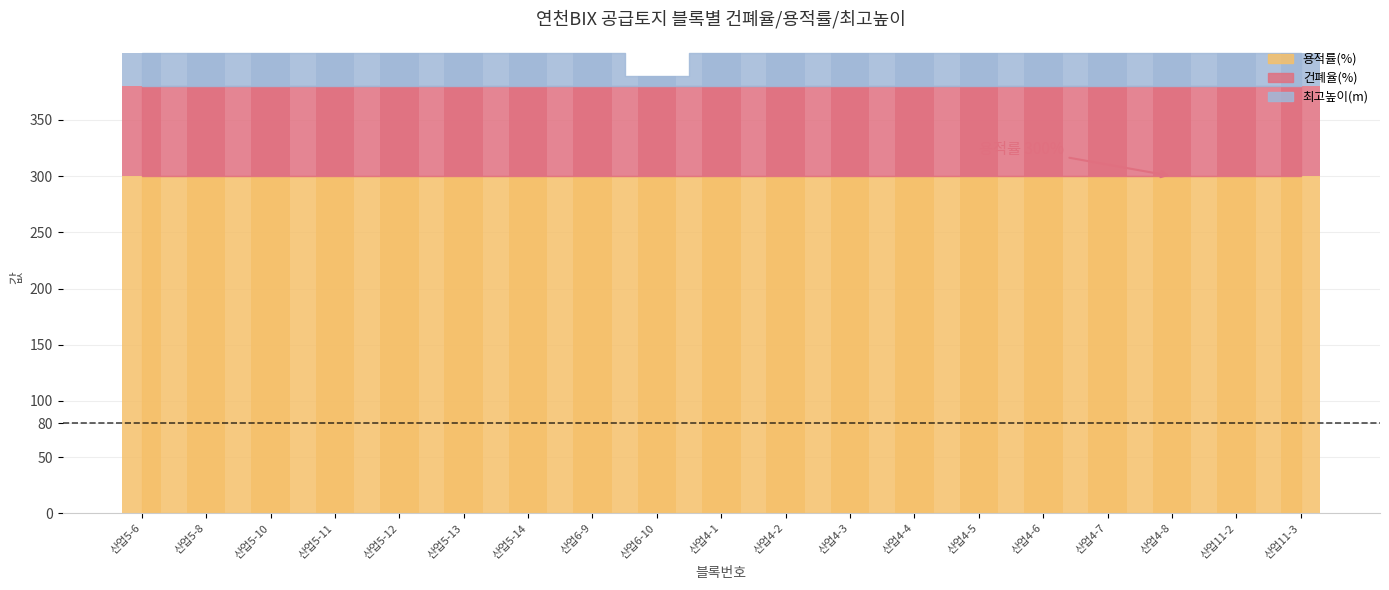

Reading left to right, list all the values displayed in this chart.

최고높이(m): 산업5-6=30	산업5-8=30	산업5-10=30	산업5-11=30	산업5-12=30	산업5-13=30	산업5-14=30	산업6-9=30	산업6-10=9	산업4-1=30	산업4-2=30	산업4-3=30	산업4-4=30	산업4-5=30	산업4-6=30	산업4-7=30	산업4-8=30	산업11-2=30	산업11-3=30
건폐율(%): 산업5-6=80	산업5-8=80	산업5-10=80	산업5-11=80	산업5-12=80	산업5-13=80	산업5-14=80	산업6-9=80	산업6-10=80	산업4-1=80	산업4-2=80	산업4-3=80	산업4-4=80	산업4-5=80	산업4-6=80	산업4-7=80	산업4-8=80	산업11-2=80	산업11-3=80
용적률(%): 산업5-6=300	산업5-8=300	산업5-10=300	산업5-11=300	산업5-12=300	산업5-13=300	산업5-14=300	산업6-9=300	산업6-10=300	산업4-1=300	산업4-2=300	산업4-3=300	산업4-4=300	산업4-5=300	산업4-6=300	산업4-7=300	산업4-8=300	산업11-2=300	산업11-3=300